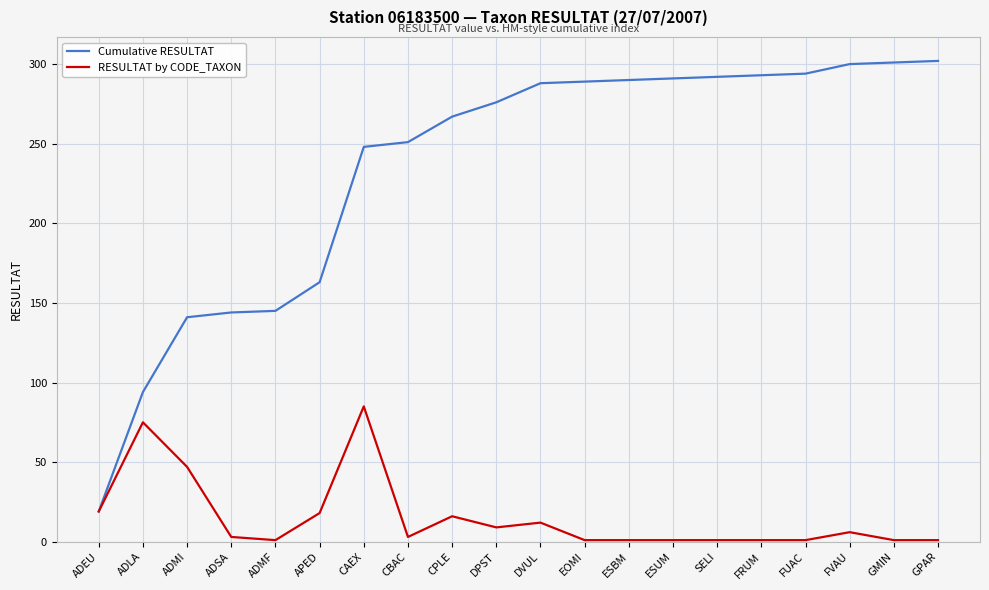

Rank the series by their average value, from highest to lowest.

Cumulative RESULTAT, RESULTAT by CODE_TAXON